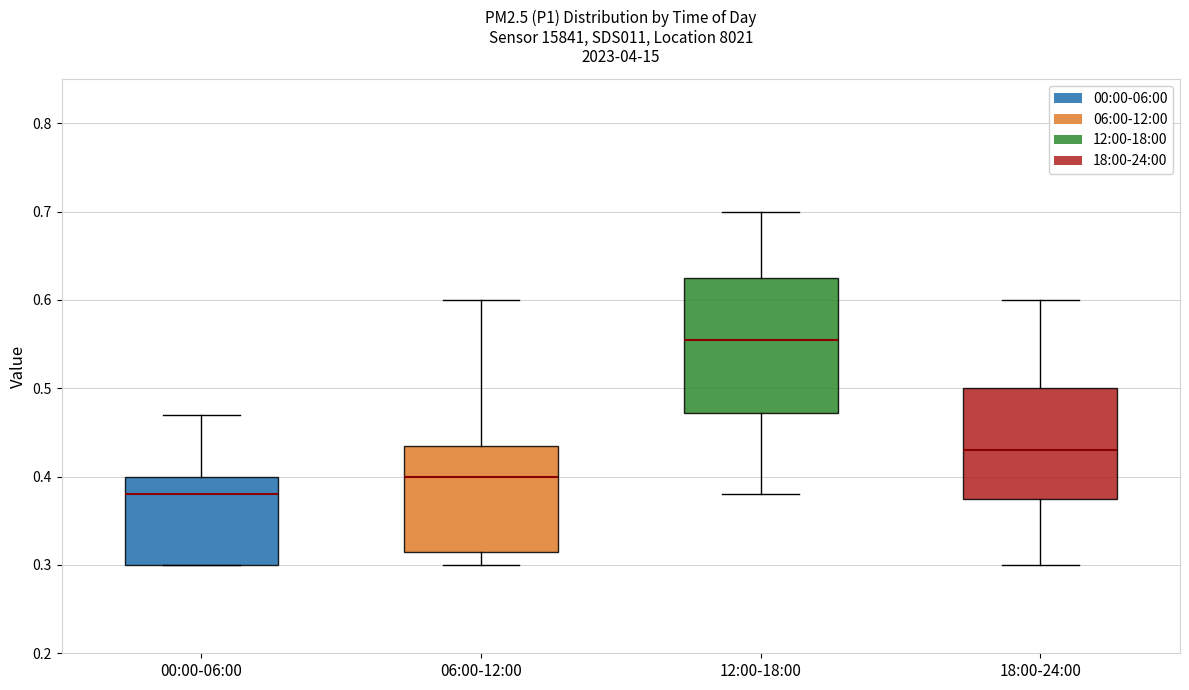

Which box has the lowest median line?

00:00-06:00